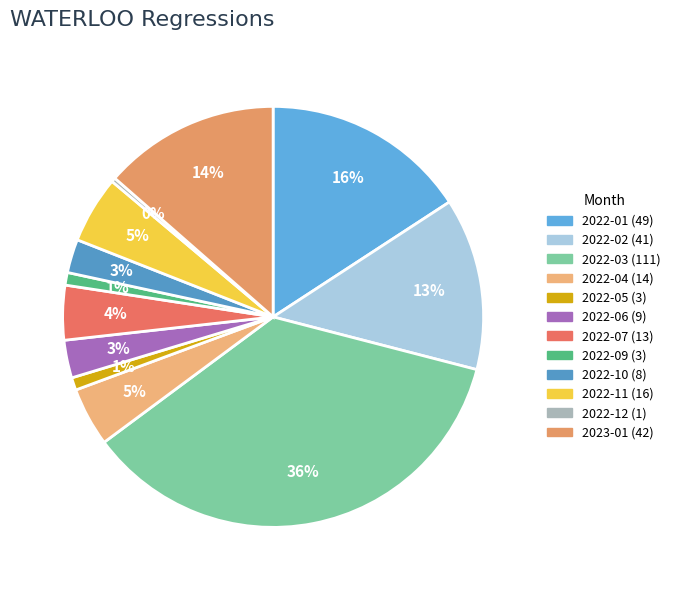

Count the number of slices in the pie.

12